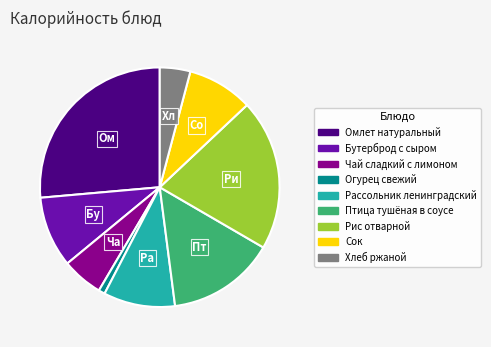

Does Хлеб ржаной represent more than half of the total?

No